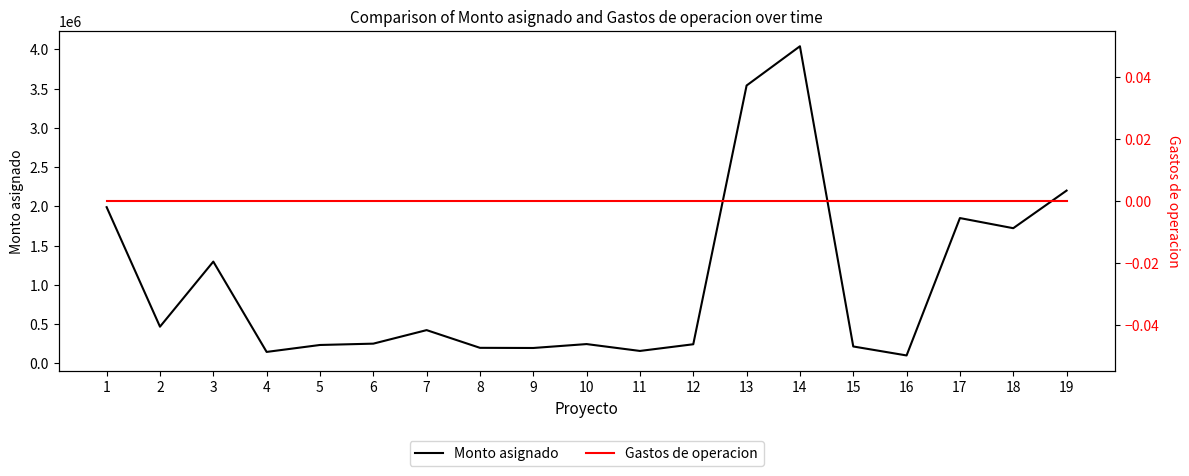

True or false: Gastos de operacion has more than 0 points higher than both neighbors.

False